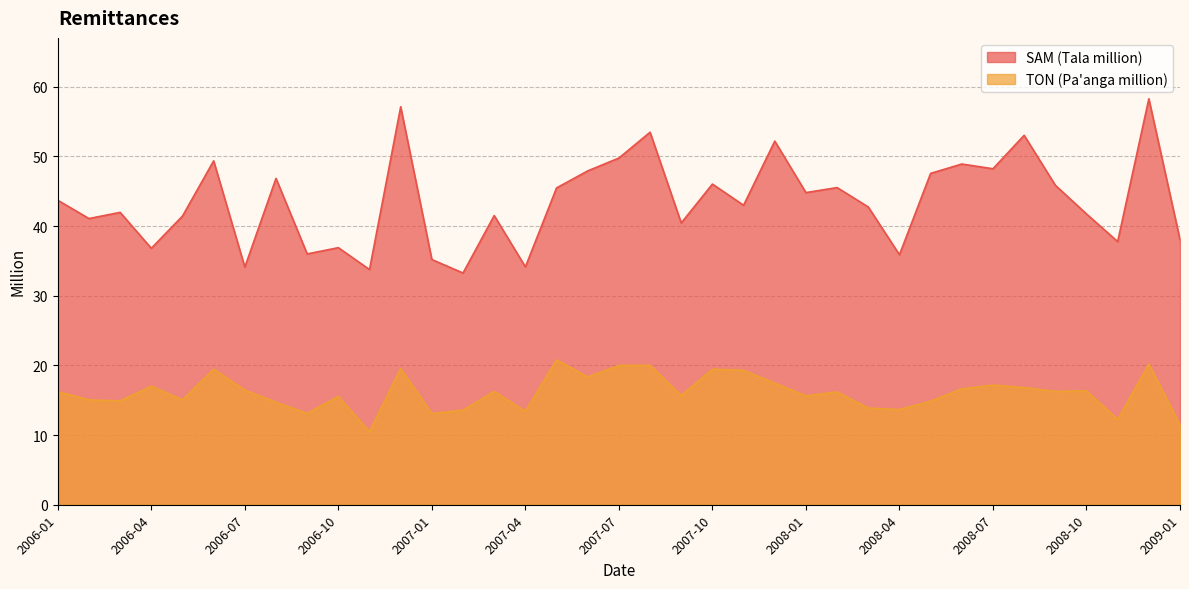

Is it true that the value at 2006-07 is 16.4?

True